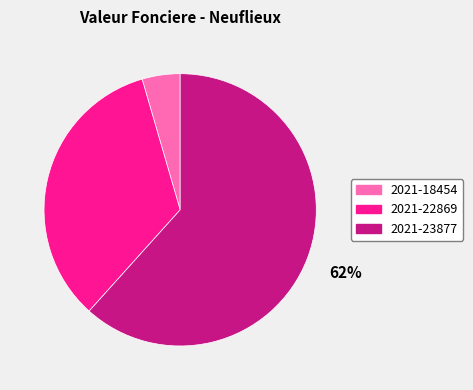

Which has a higher value, 2021-23877 or 2021-22869?

2021-23877